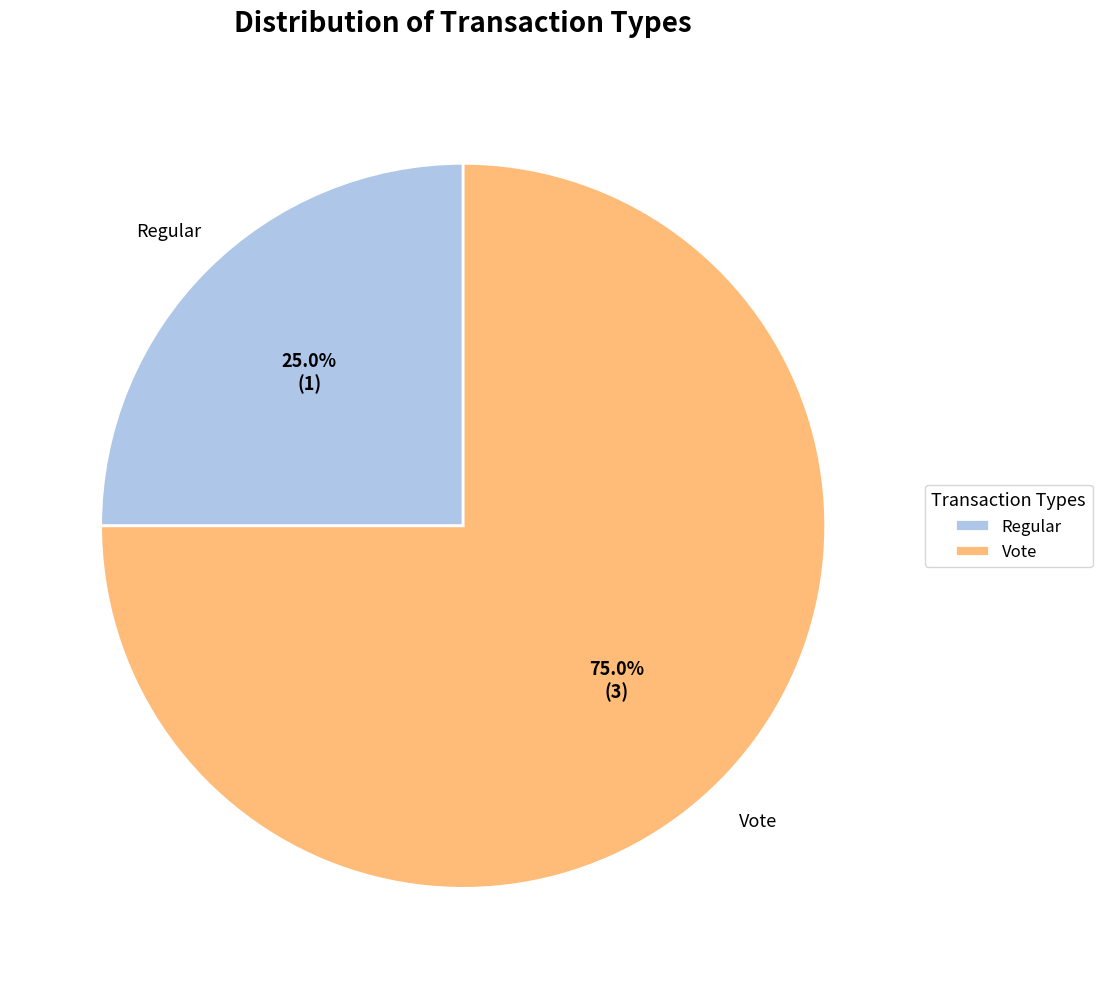

Combined, what portion of the pie is Regular and Vote?

100.0%